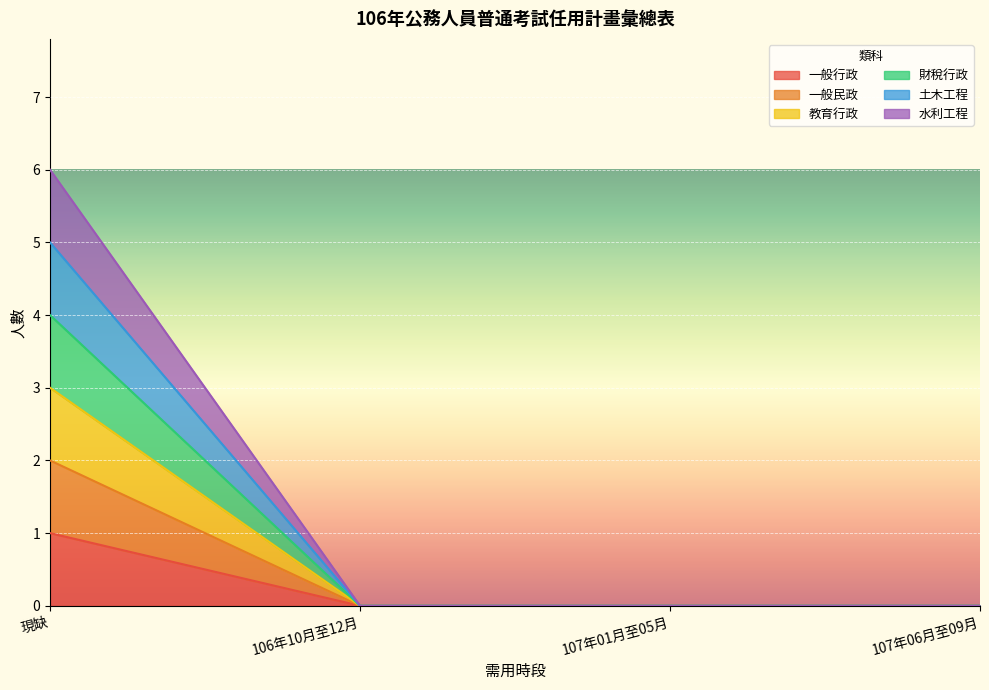

Between 現缺 and 107年01月至05月, which series saw the biggest shift?

水利工程